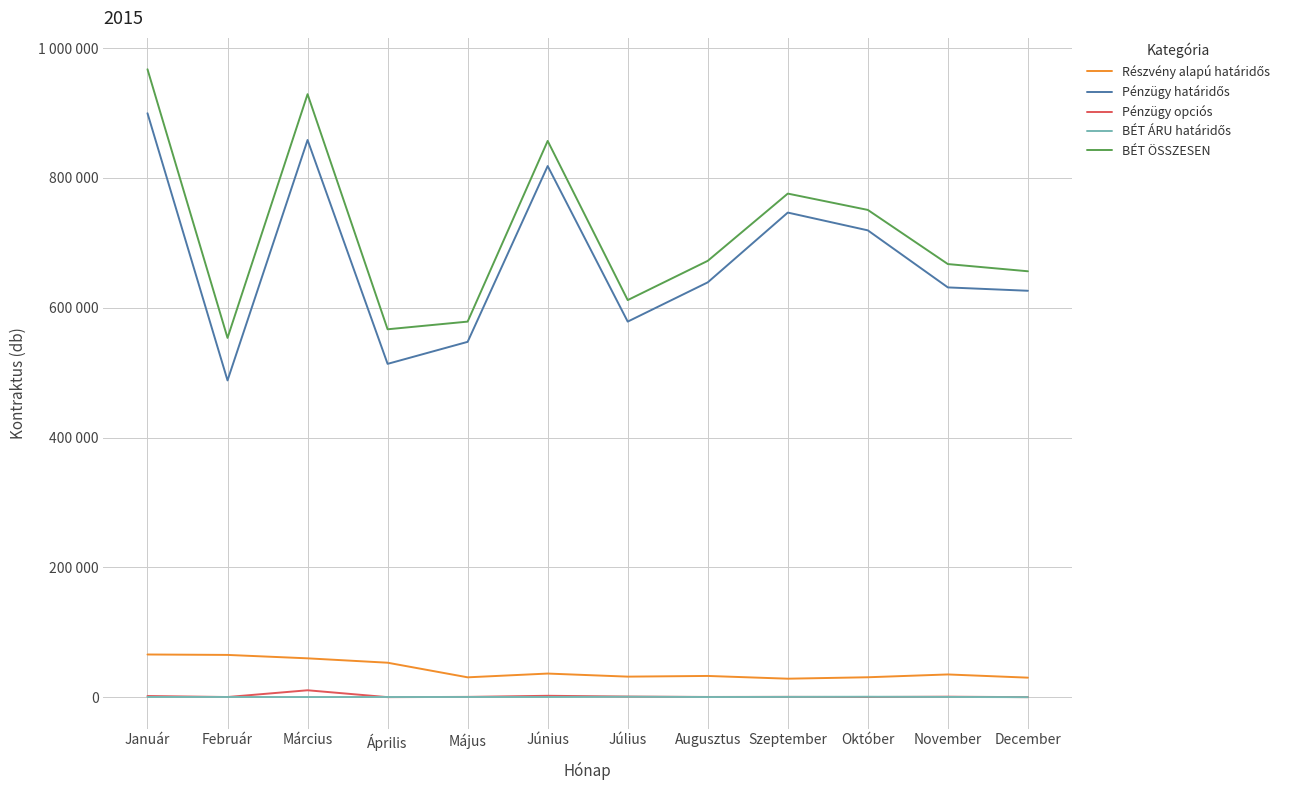

Is this an area chart (filled region under the line)?

No